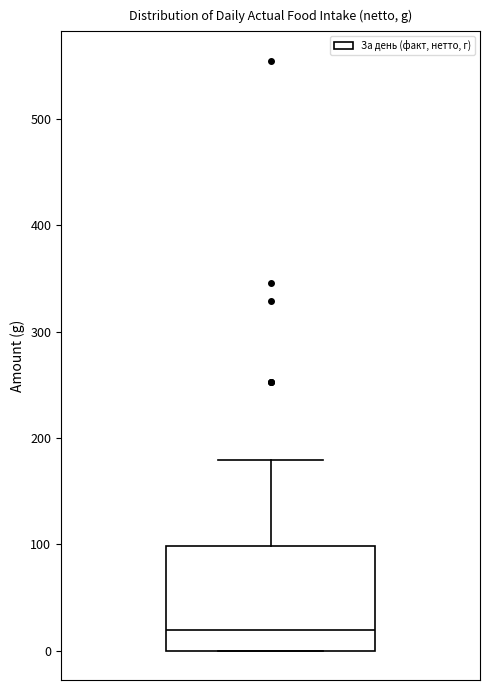

Read this box plot against the y-axis: the position of the median line, the range covered by the box, and the ends of both whiskers. The values are not printed on the chart, so give them approximately, as read against the axis.

median 20, box 0 to 100, whiskers 0 to 180